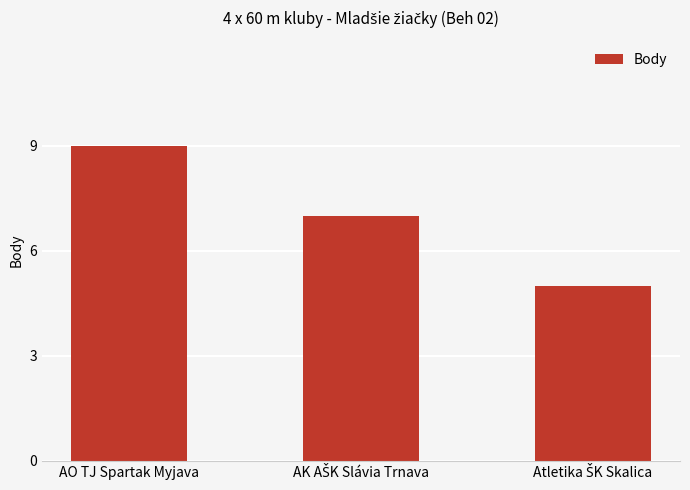

How many values are between 5 and 9?

3